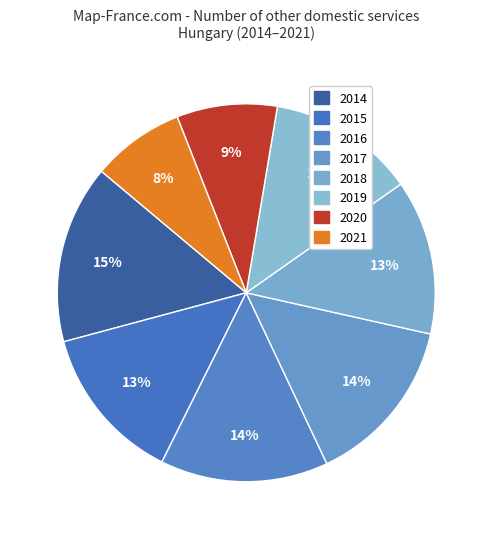

Count the number of slices in the pie.

8